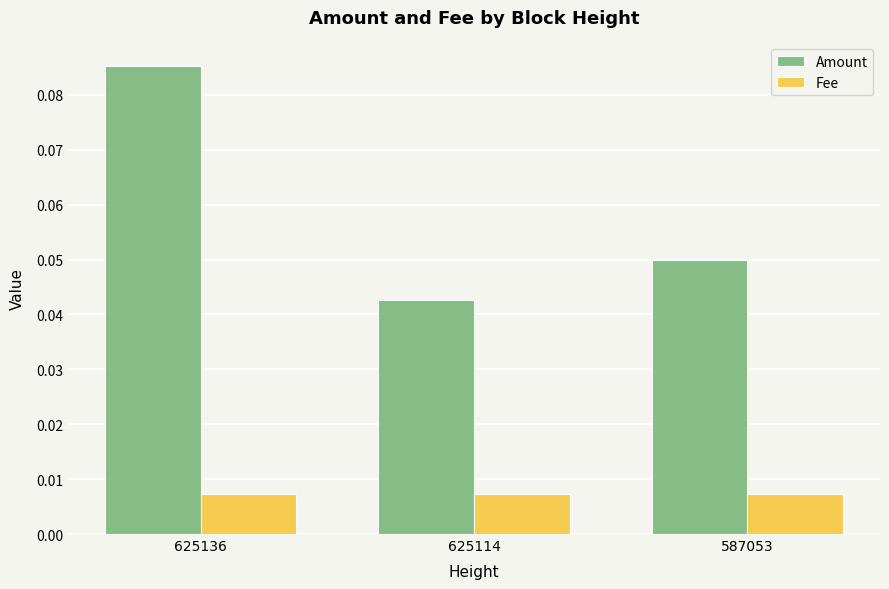

Count the Amount values in the range 0 to 1.

3